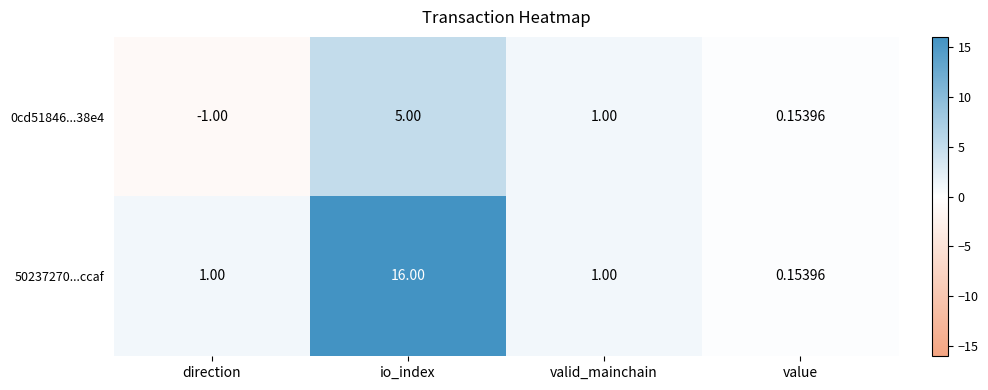

How many distinct data groups are displayed?

2